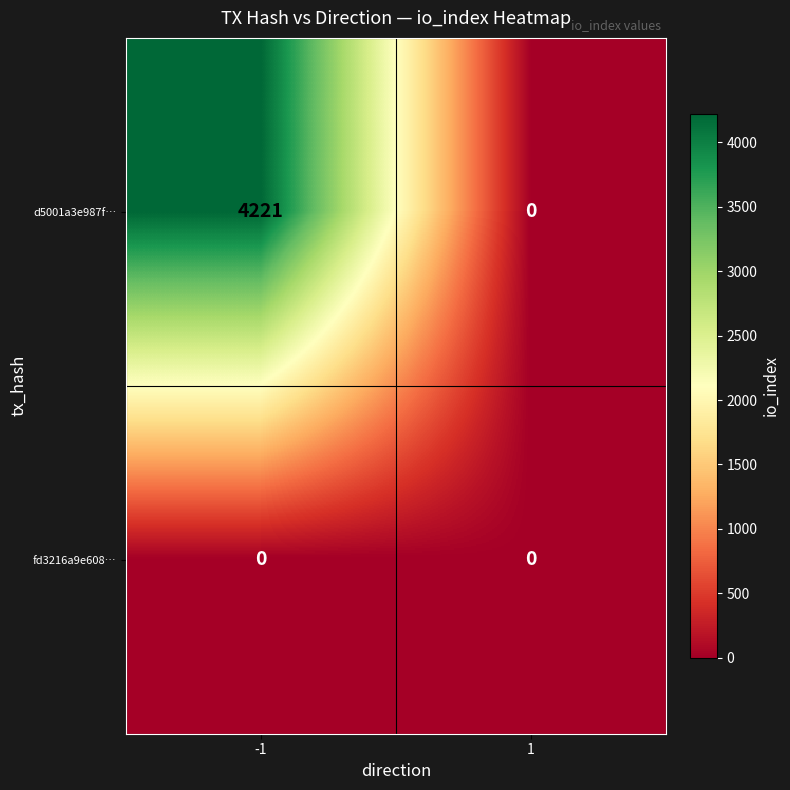

What is the difference between the maximum and minimum values in the d5001a3e987f… series?

4221